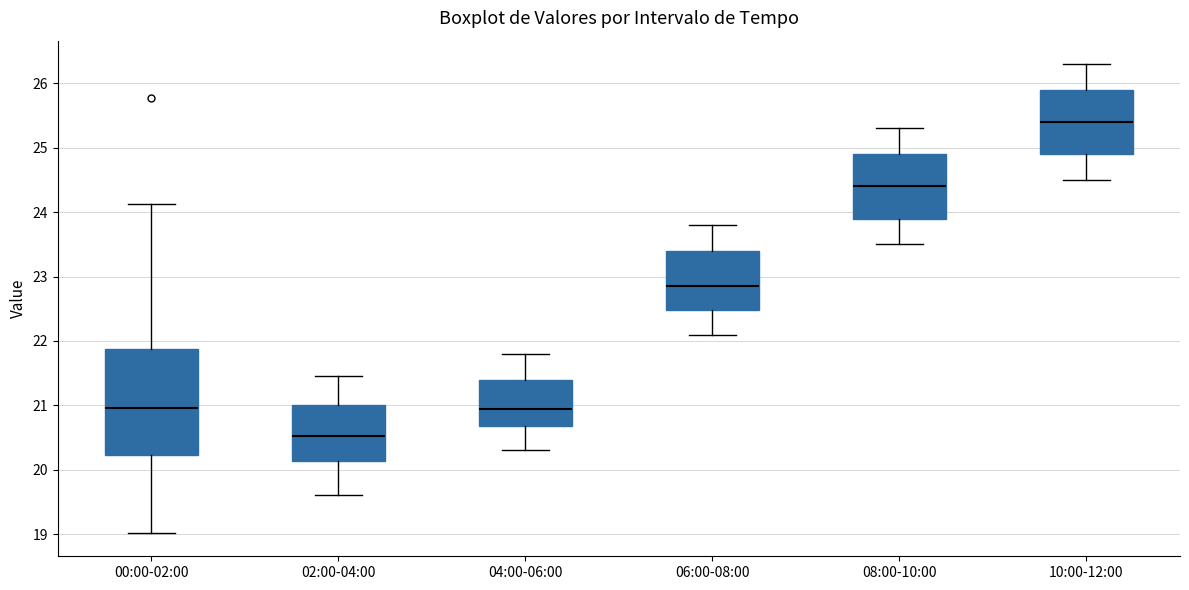

Which box's median line is the highest?

10:00-12:00